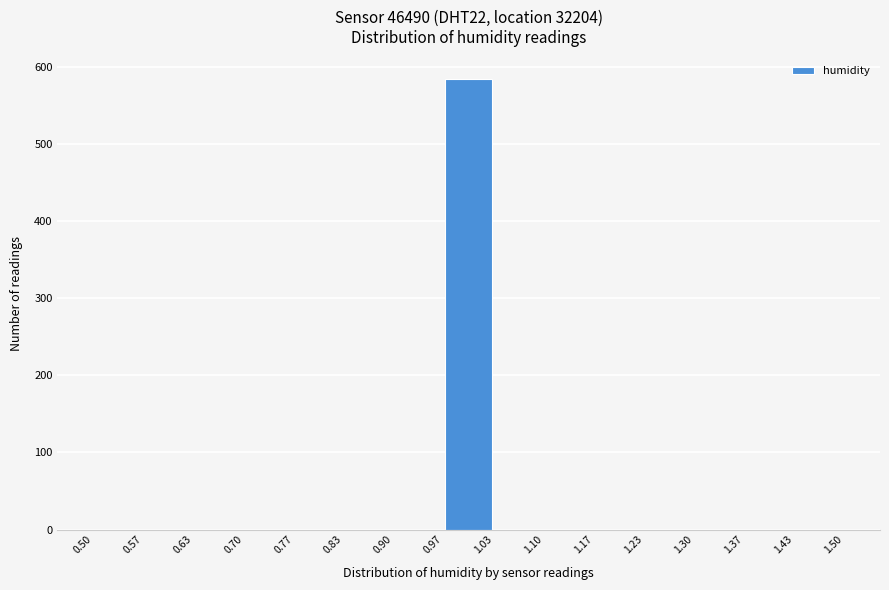

What is the height of the bar covering 0.97 to 1.03 on the x-axis? The values are not printed on the chart, so give them approximately, as read against the axis.

580